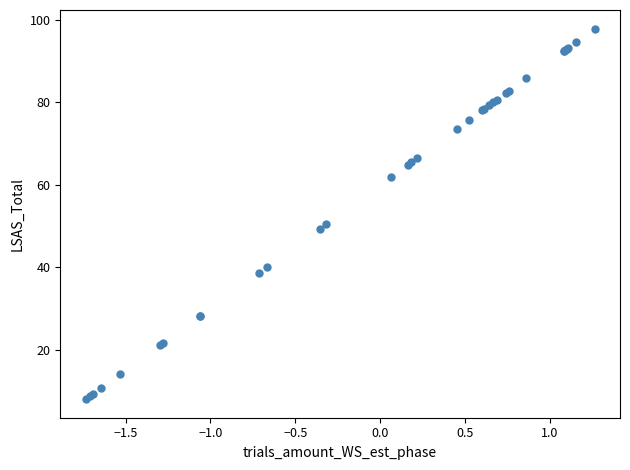

What Y value in the scatter plot is closest to 52?

50.5